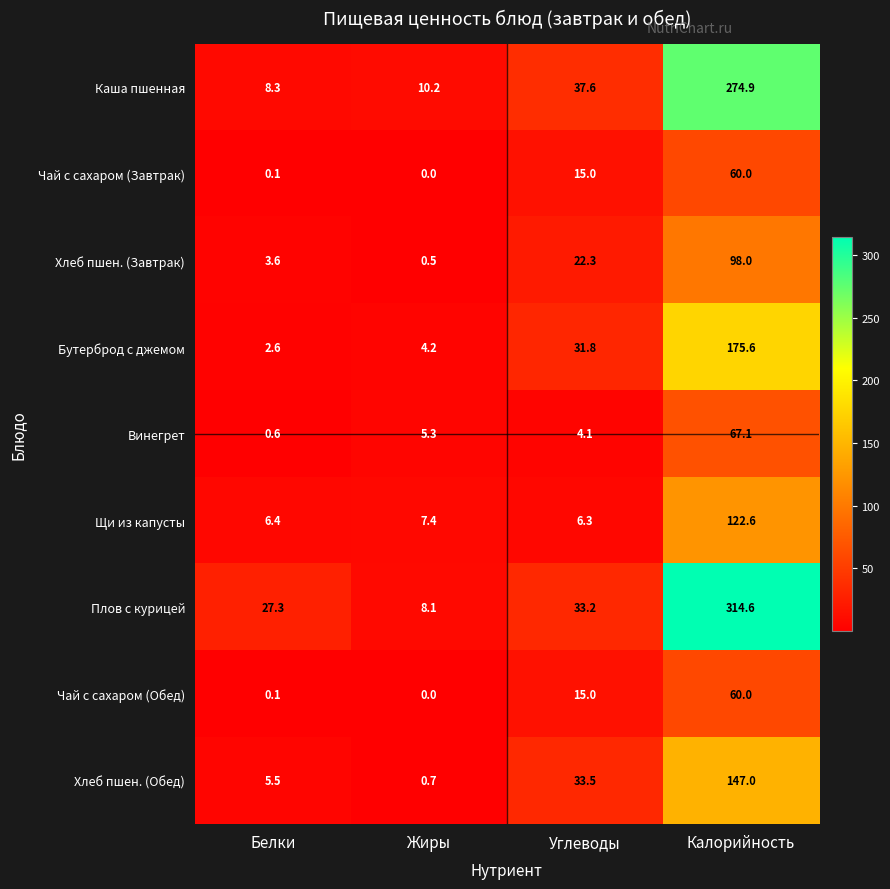

Between Белки and Жиры, which series saw the biggest shift?

Плов с курицей